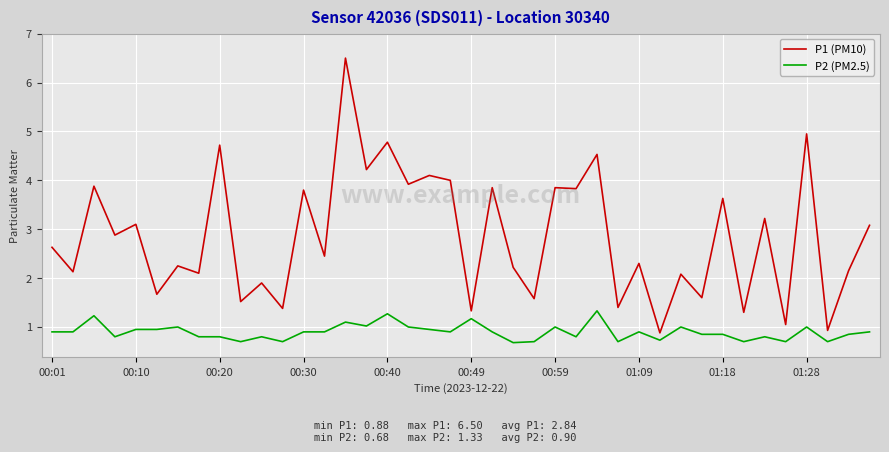

What is the difference between the maximum and minimum values in the P1 (PM10) series?

5.6